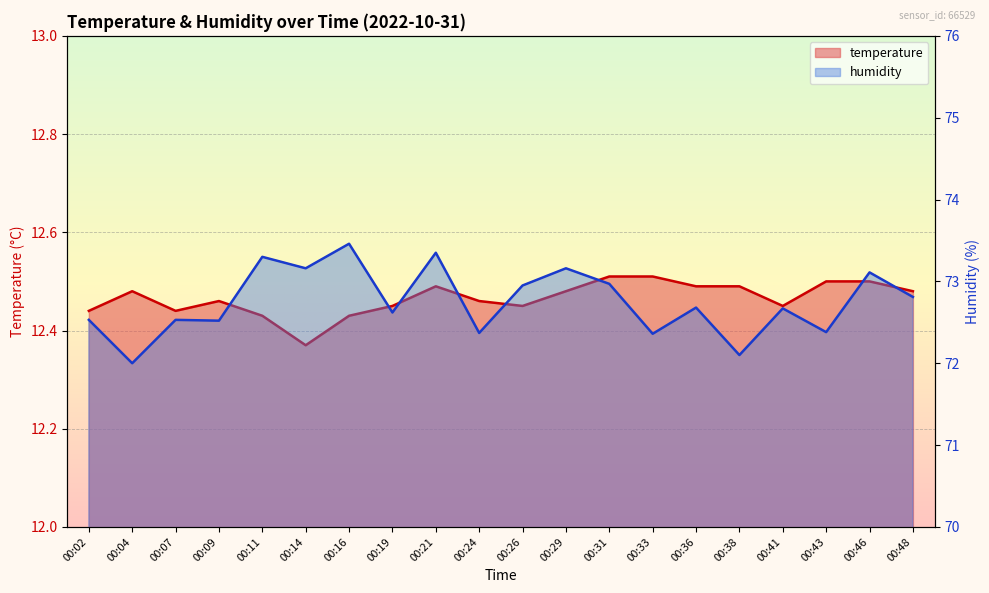

List the series in order of their overall mean, highest first.

humidity, temperature